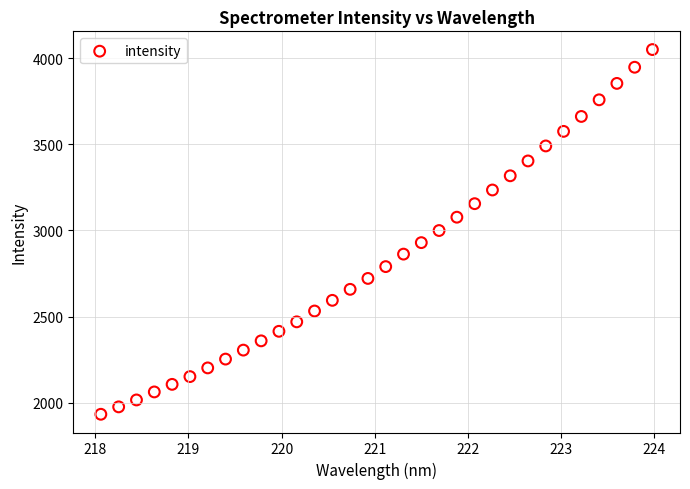

What is the range of X values (max minus min)?

5.9